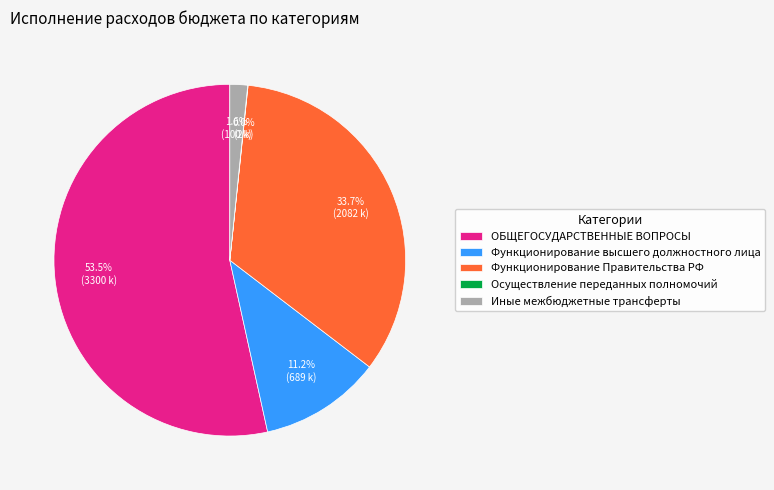

Is Функционирование высшего должностного лица the majority of the pie?

No